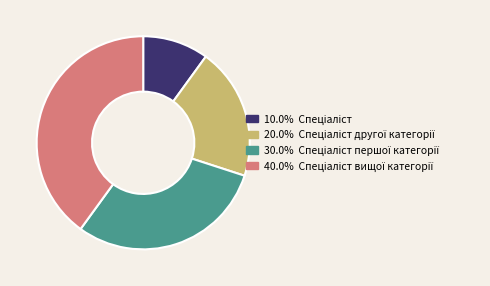

Does any single category account for the majority?

No